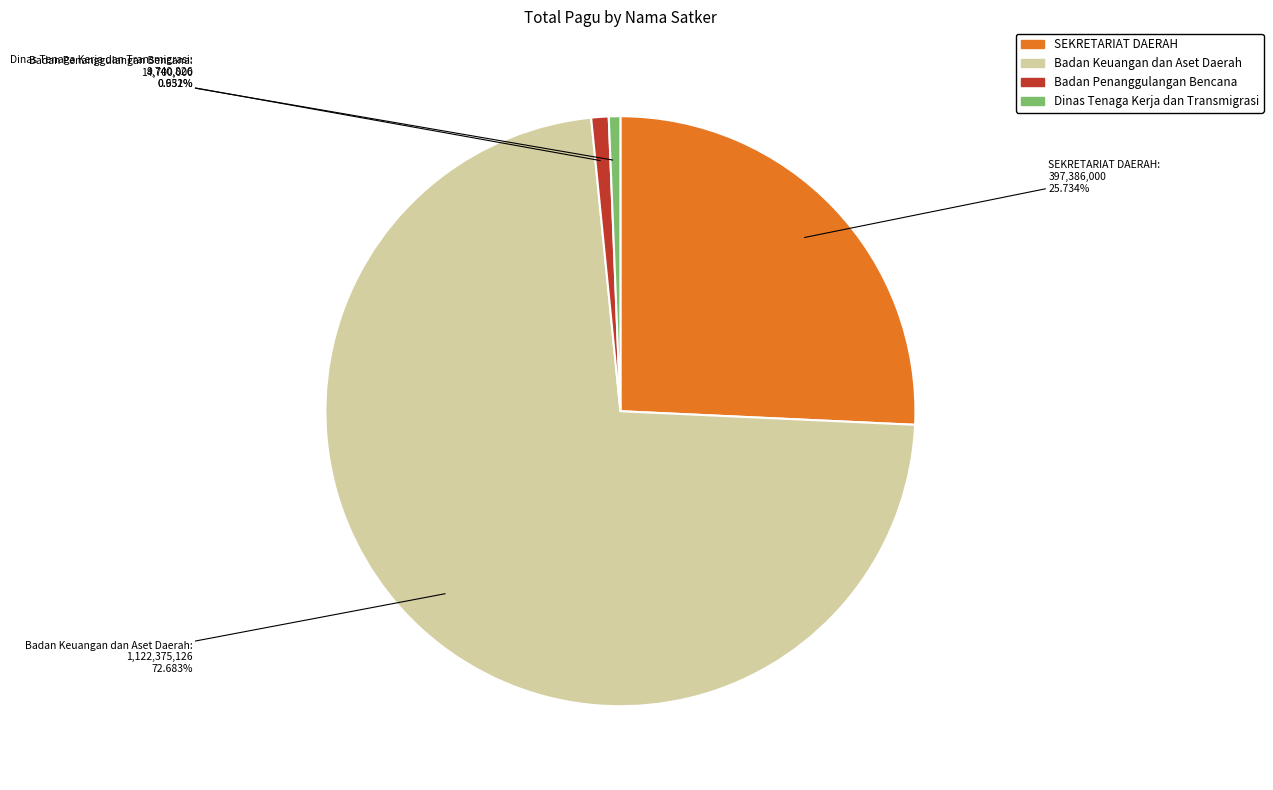

Does SEKRETARIAT DAERAH account for over 50% of the chart?

No